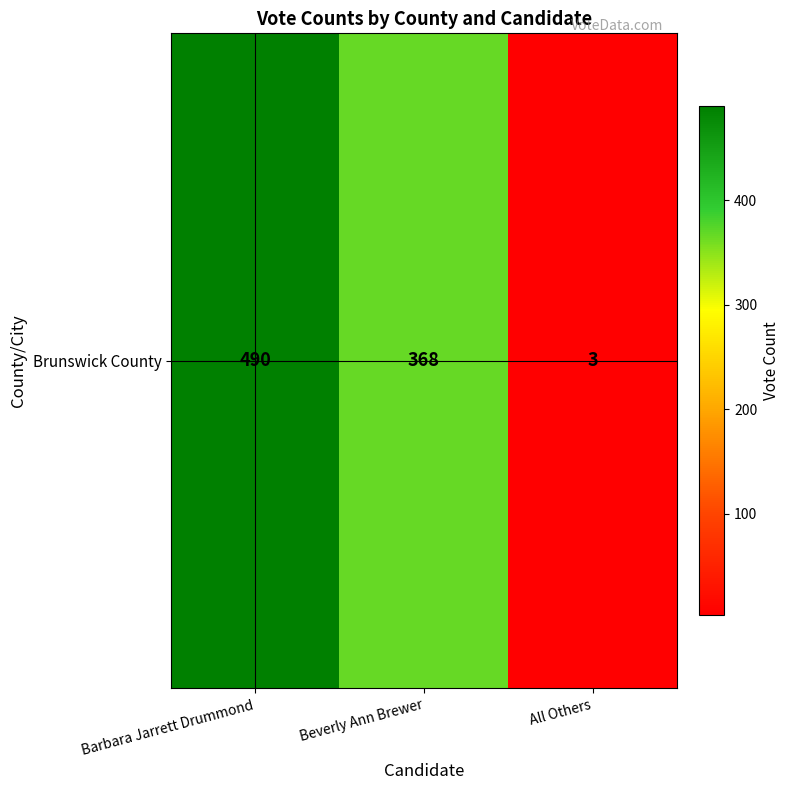

What is the minimum value shown in the chart?

3